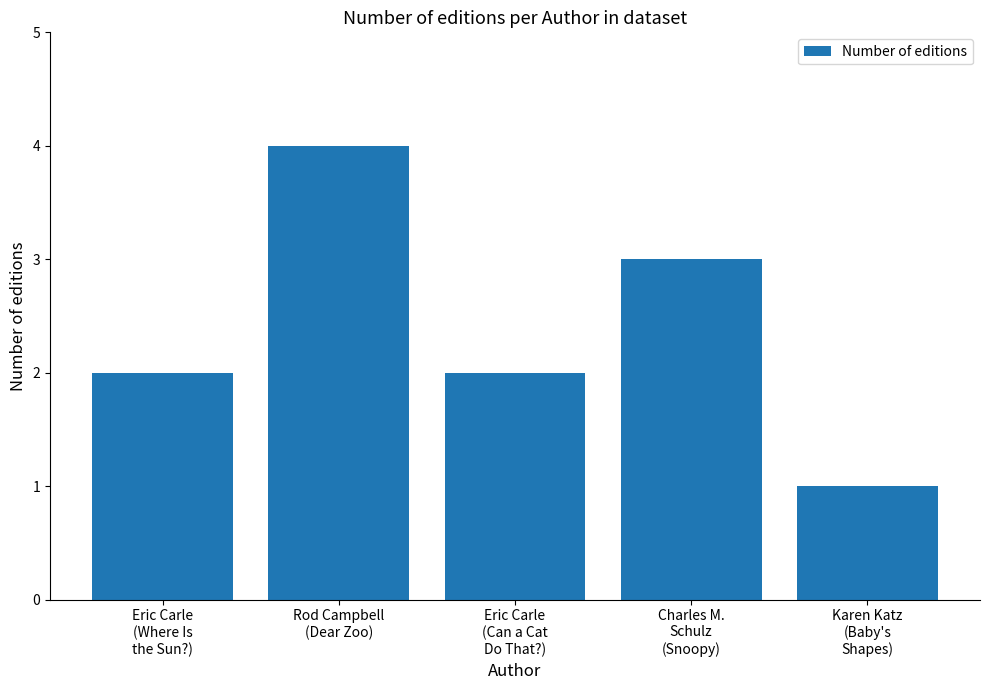

Which has a higher value, Eric Carle
(Where Is
the Sun?) or Karen Katz
(Baby's
Shapes)?

Eric Carle
(Where Is
the Sun?)